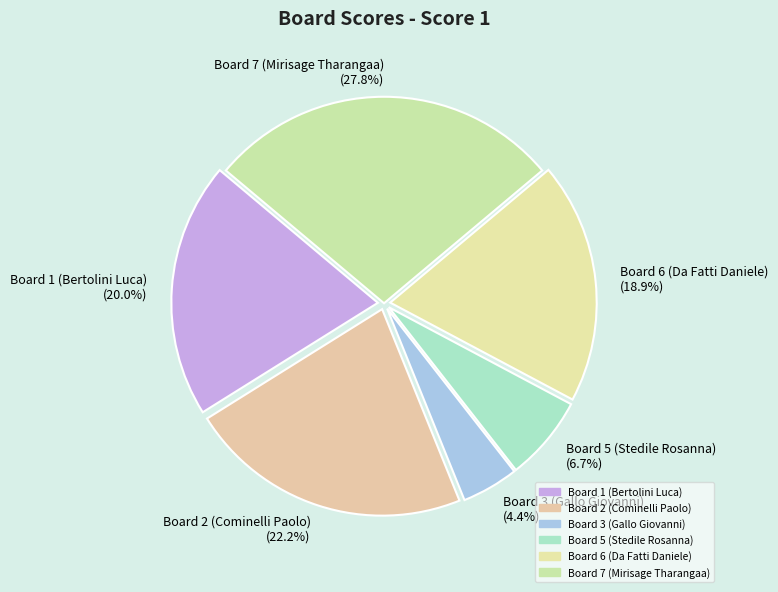

Between Board 3 (Gallo Giovanni) and Board 7 (Mirisage Tharangaa), which is larger?

Board 7 (Mirisage Tharangaa)